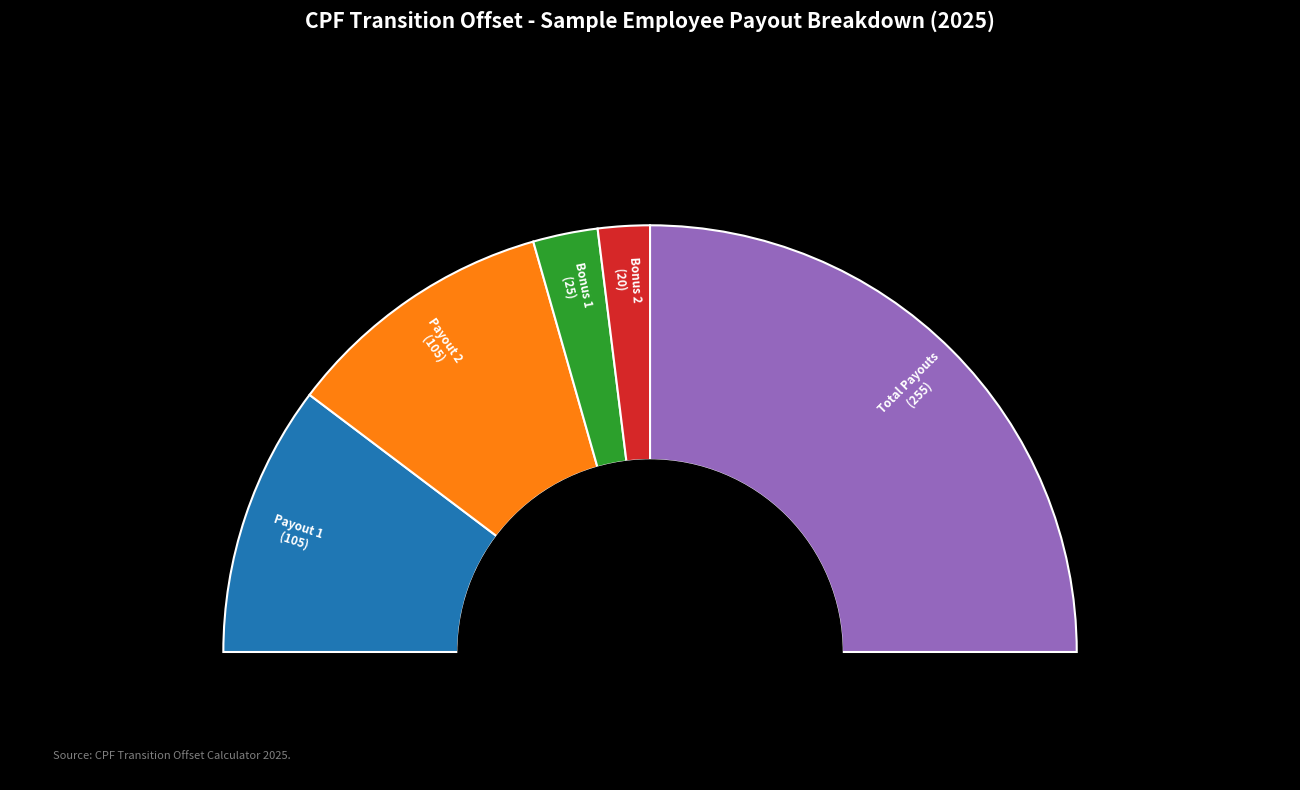

Which category has the biggest portion of the pie?

Total Payouts